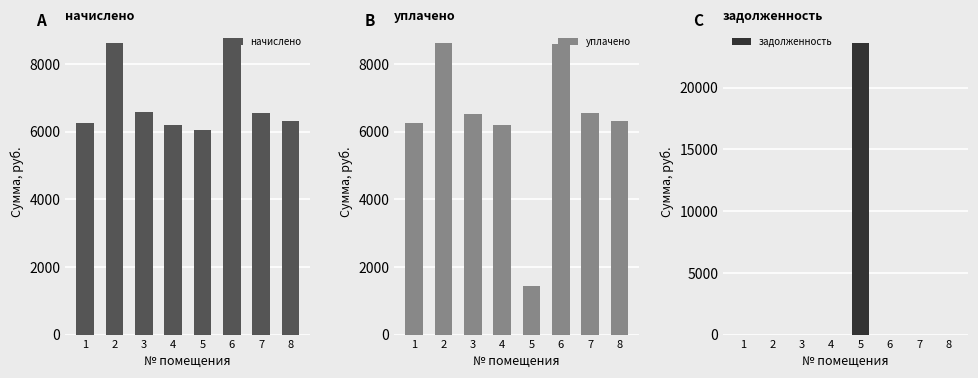

What is the sum of the начислено values at 7 and 4?

12748.7